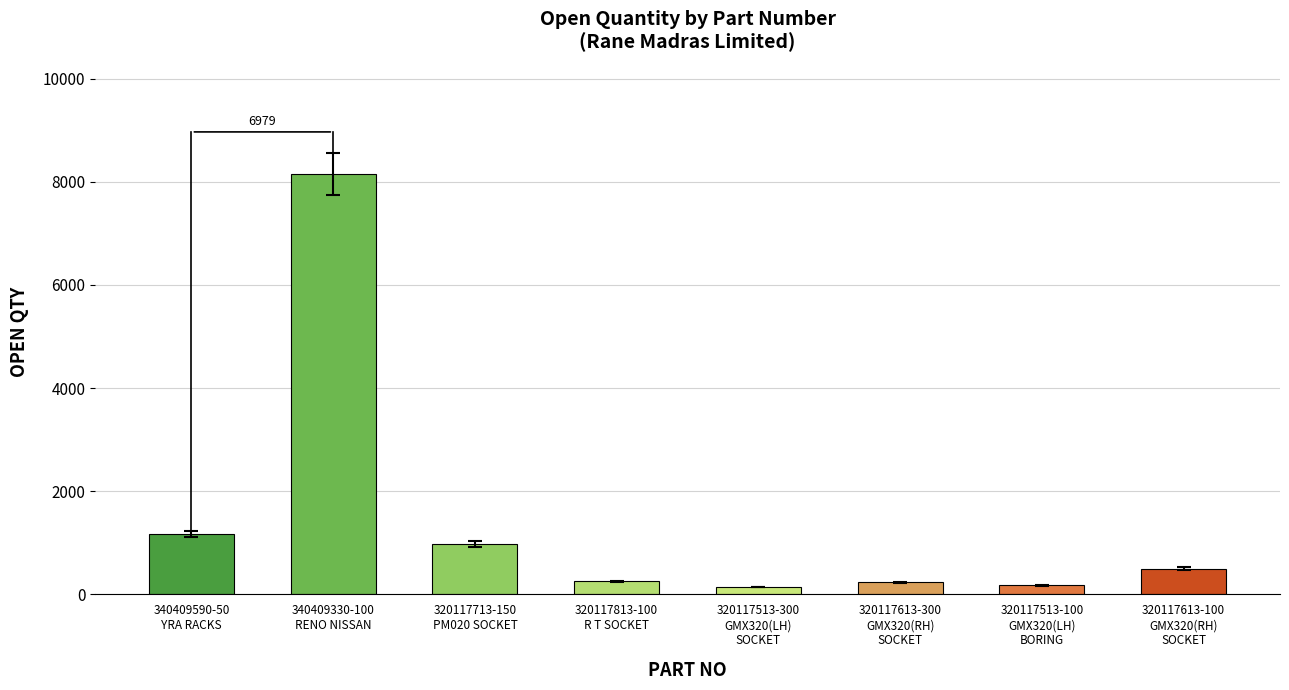

What is the difference between the values at 320117613-300
GMX320(RH)
SOCKET and 320117513-100
GMX320(LH)
BORING?

62